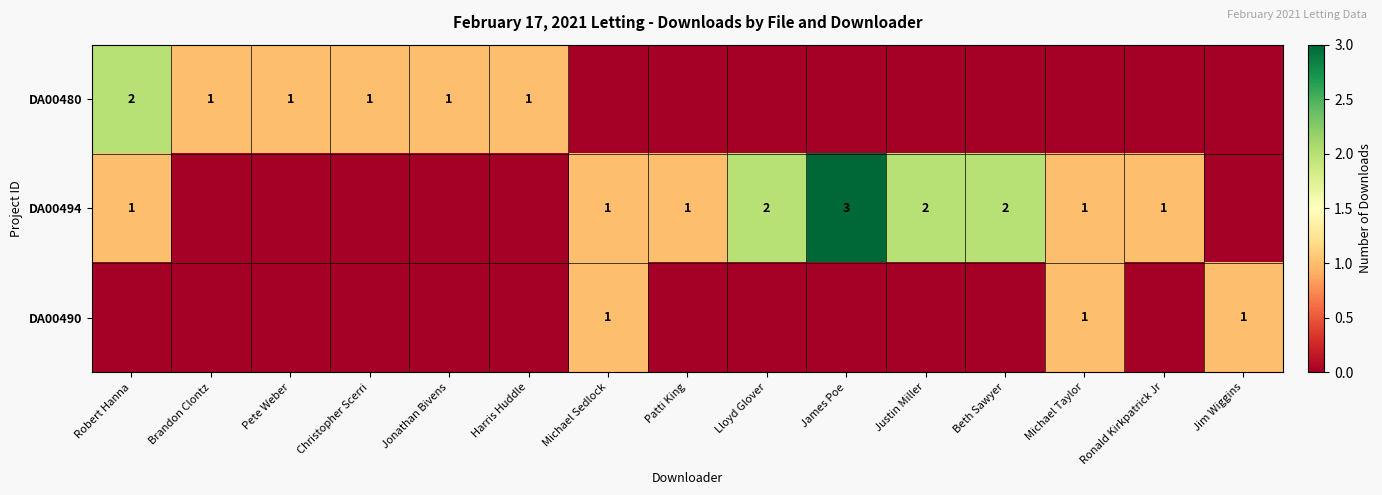

Is it true that DA00494 equals 1 at Michael Sedlock?

True